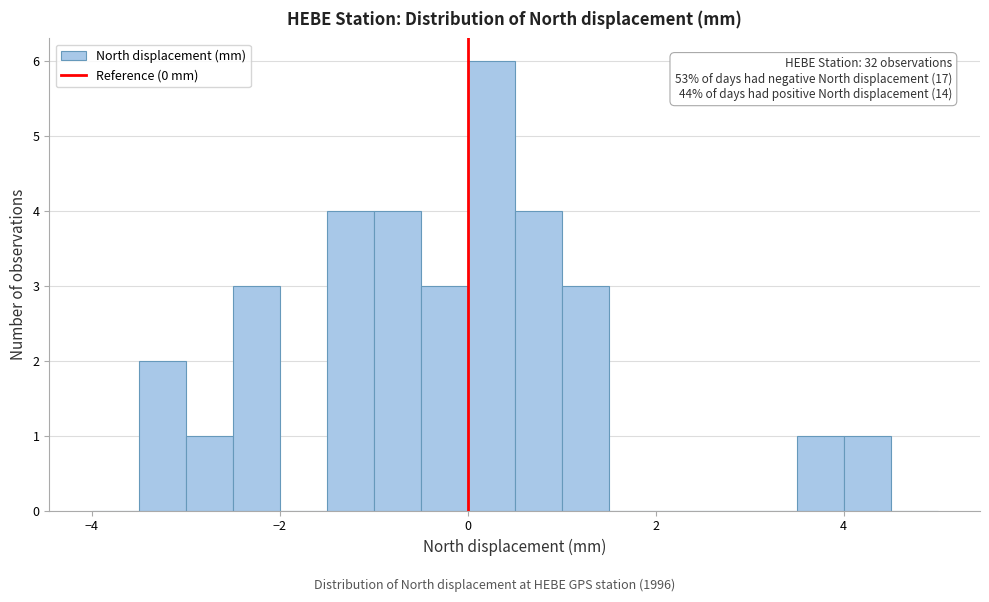

Around what value on the x-axis is the tallest bar? Give the approximate position of its centre, as read against the axis.

0.2